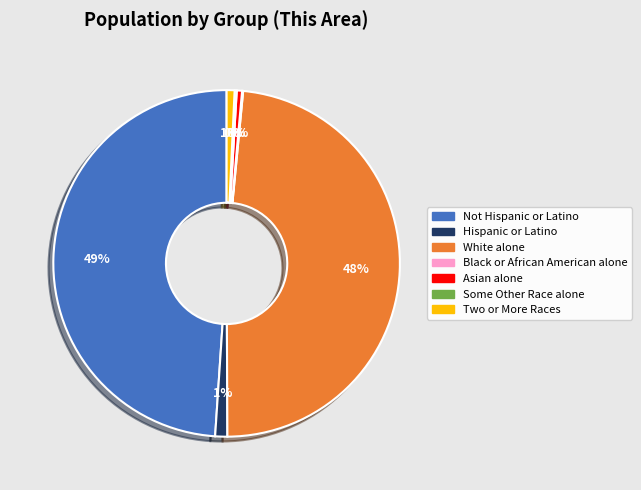

Combined, do White alone and Two or More Races account for over 50%?

No